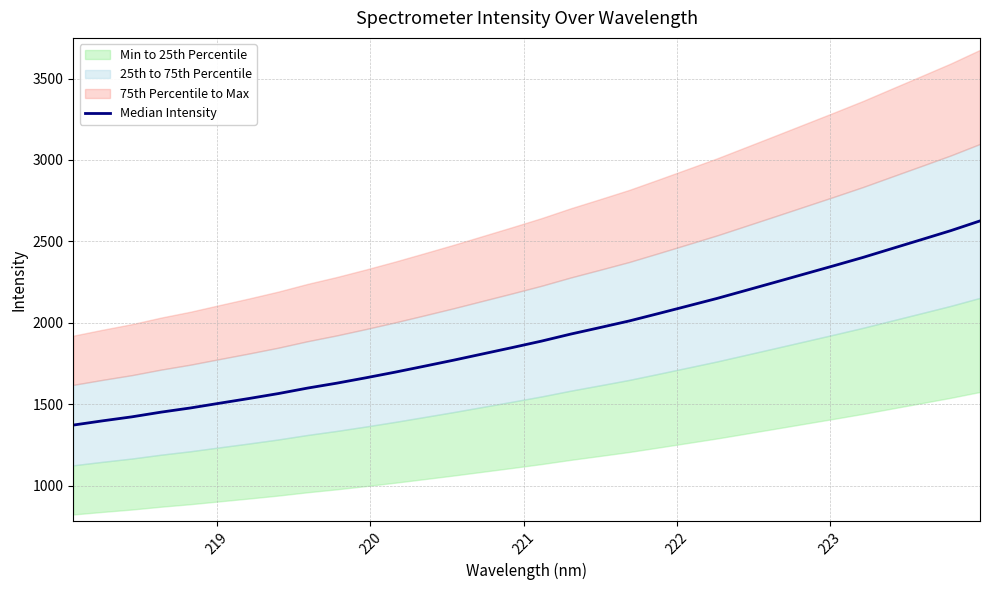

What is the maximum value shown in the chart?

2625.8